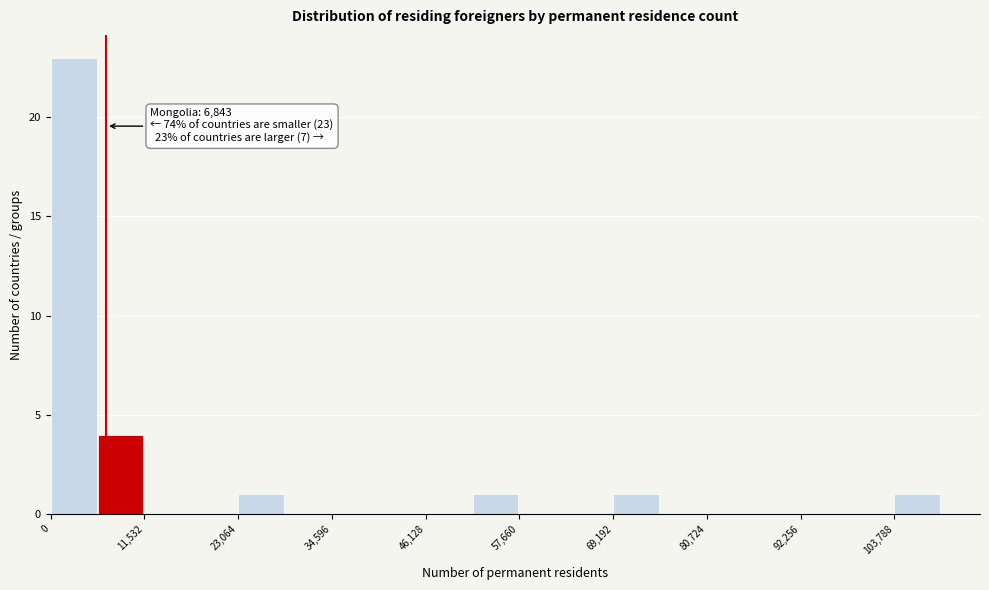

Around what value on the x-axis is the tallest bar? Give the approximate position of its centre, as read against the axis.

2000